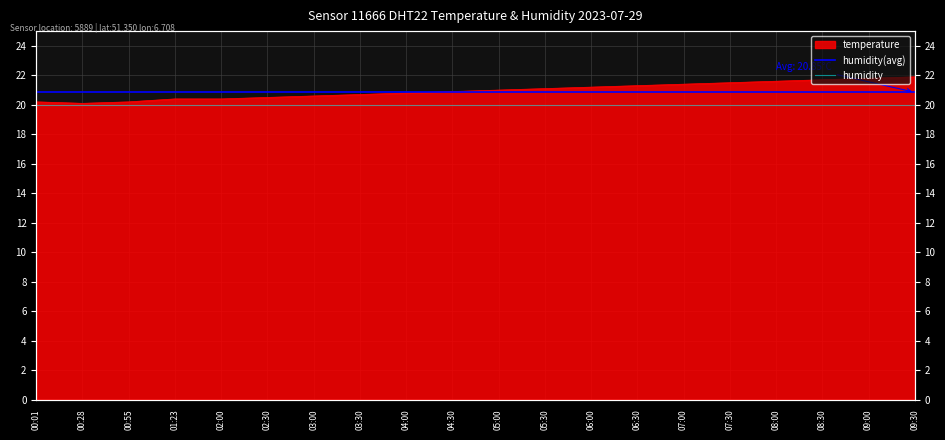

Does the chart display data point markers on the line(s)?

No